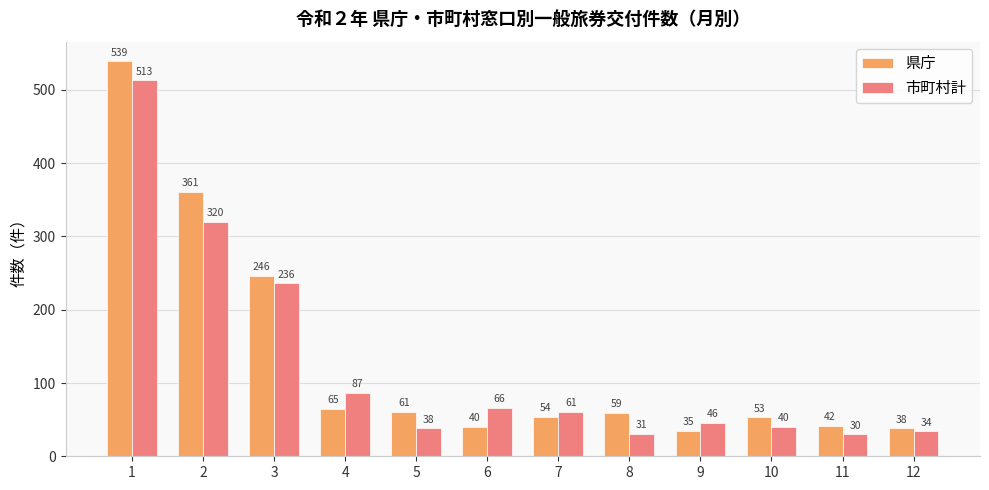

What is the value of the 市町村計 bar at the 6th from the left?

66